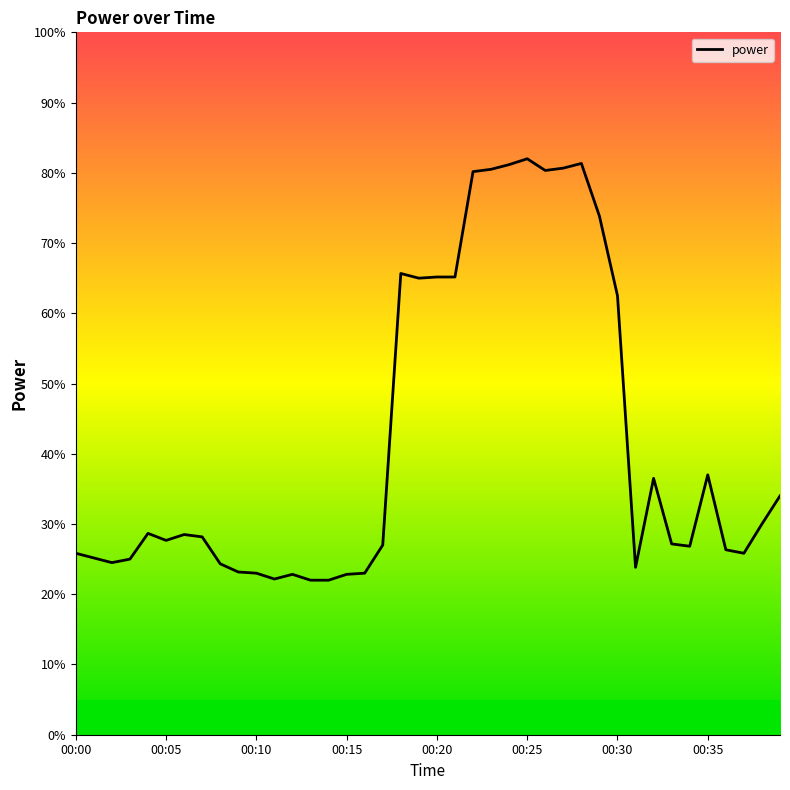

Does the chart display data point markers on the line(s)?

No